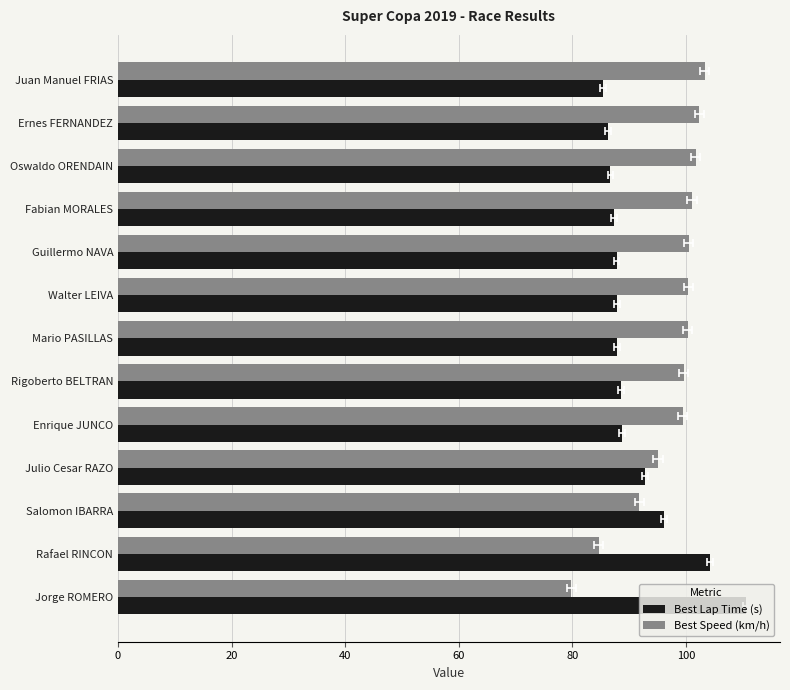

How many series are shown in this chart?

2